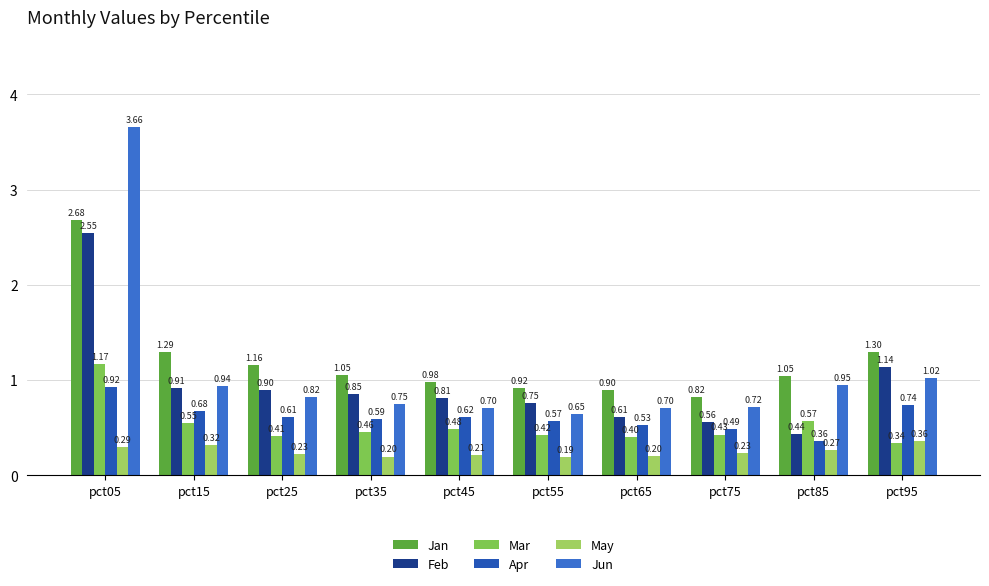

How many bars are there in each group?

6